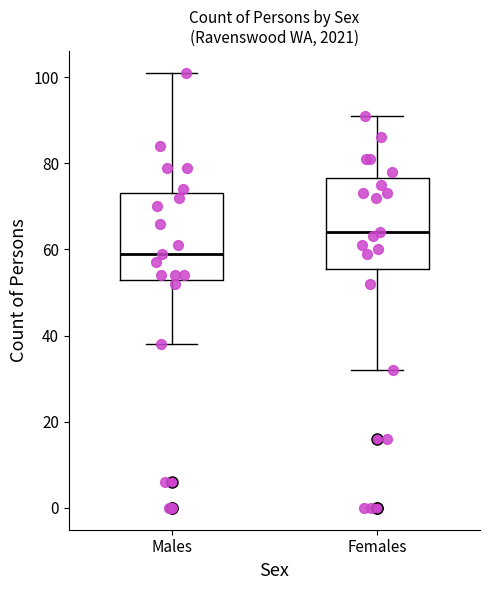

Which box has the highest median line?

Females